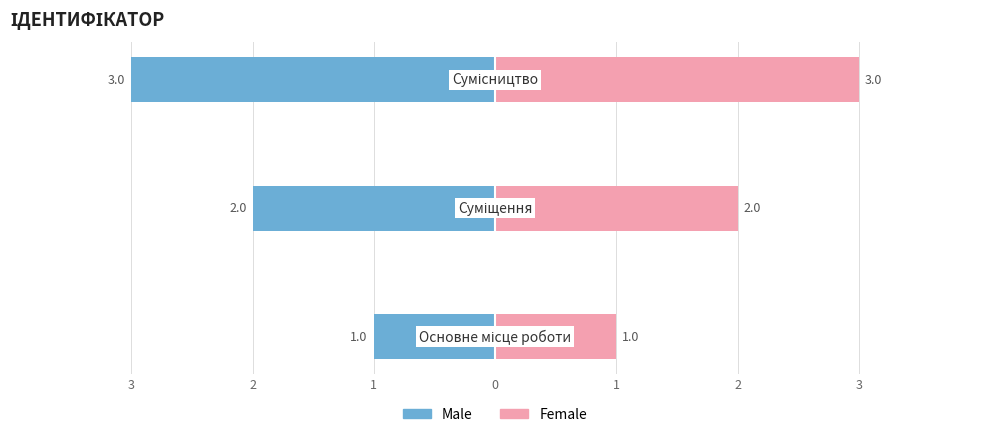

Reading left to right, extract all data points from this chart.

Male: -1	-2	-3
Female: 1	2	3